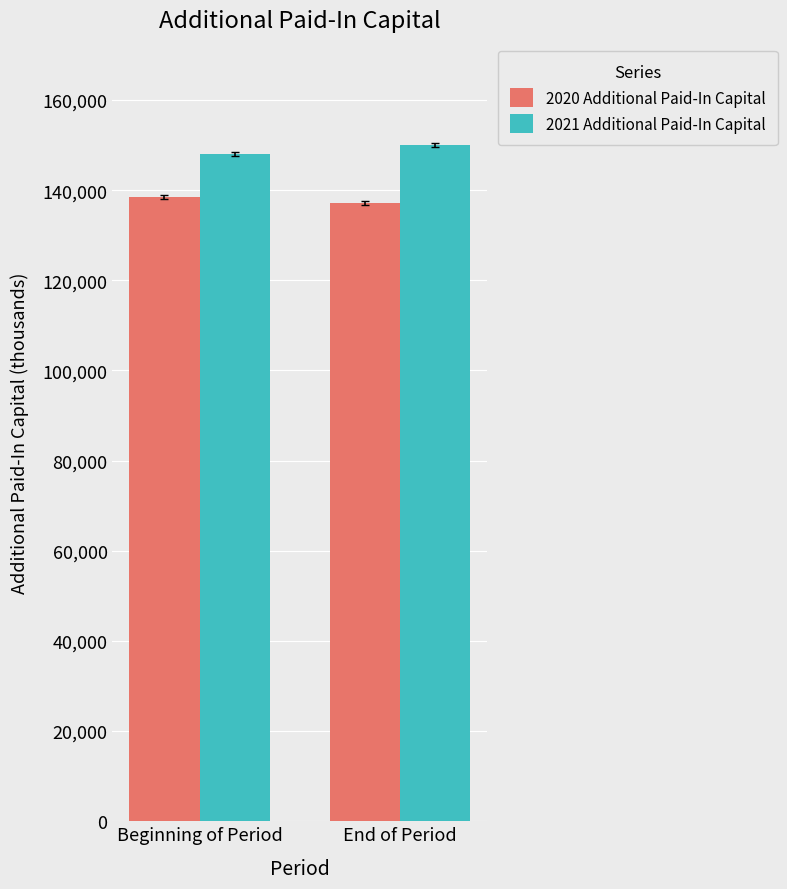

What is the sum of the 2021 Additional Paid-In Capital values at End of Period and Beginning of Period?

297965